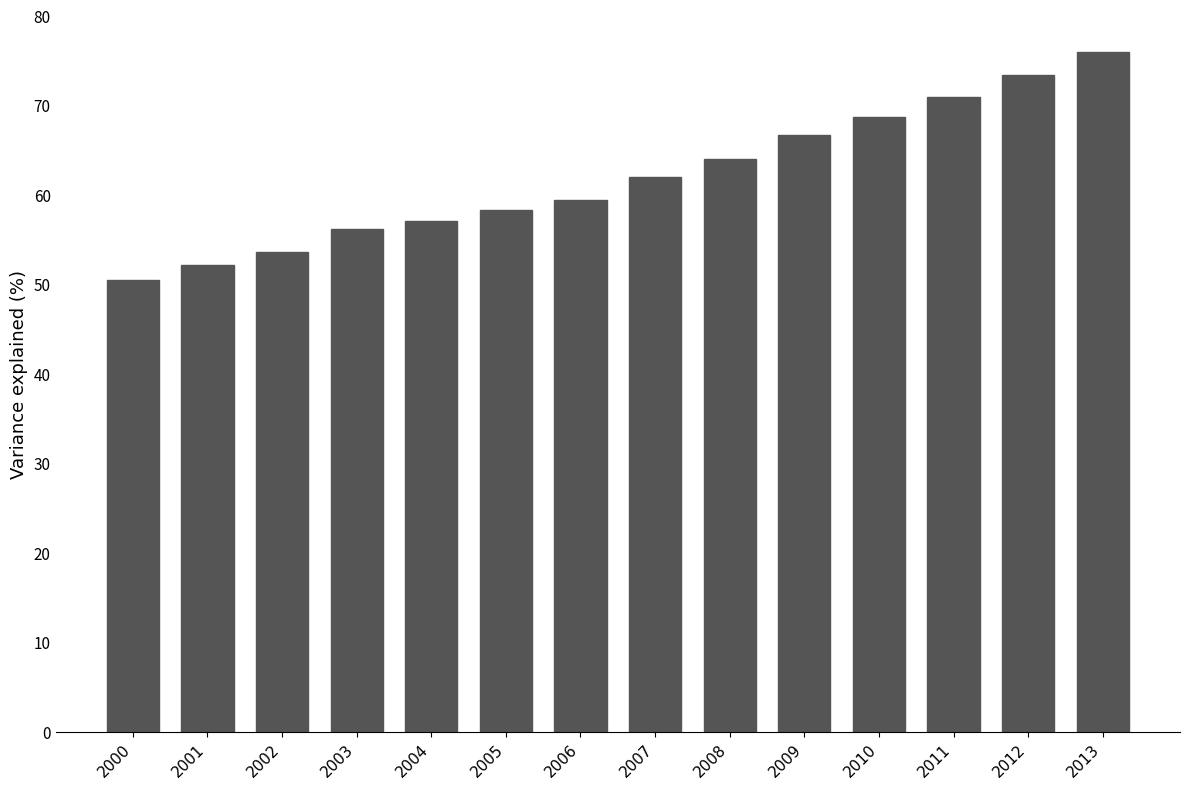

List the labels in order of value, largest first.

2013, 2012, 2011, 2010, 2009, 2008, 2007, 2006, 2005, 2004, 2003, 2002, 2001, 2000